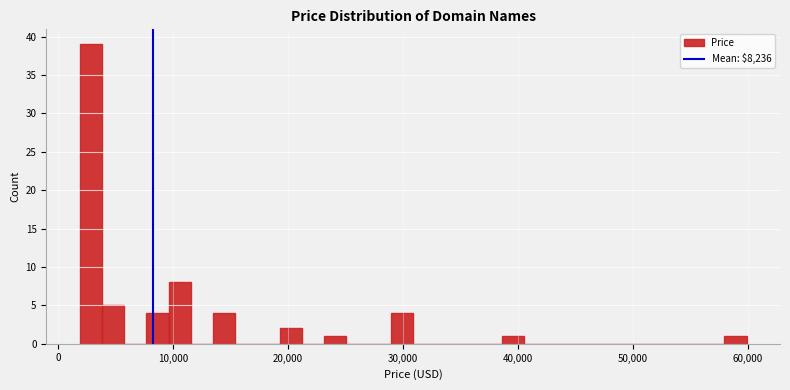

Read against the x-axis, roughly where is the centre of the tallest bar?

3000